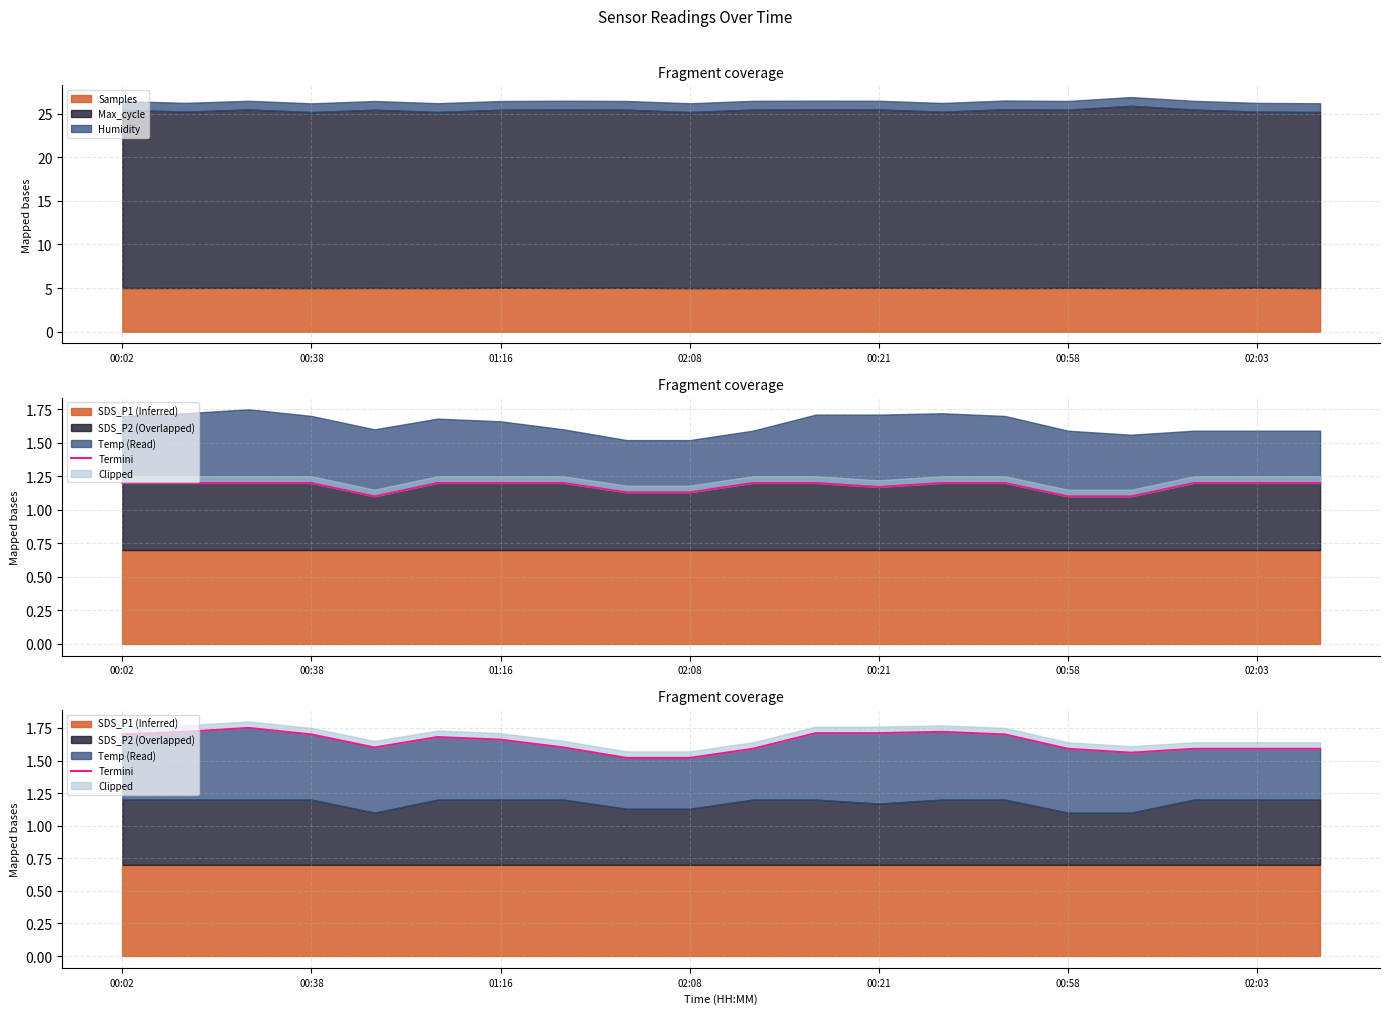

What is the value of the 1st point from the left?

1.7